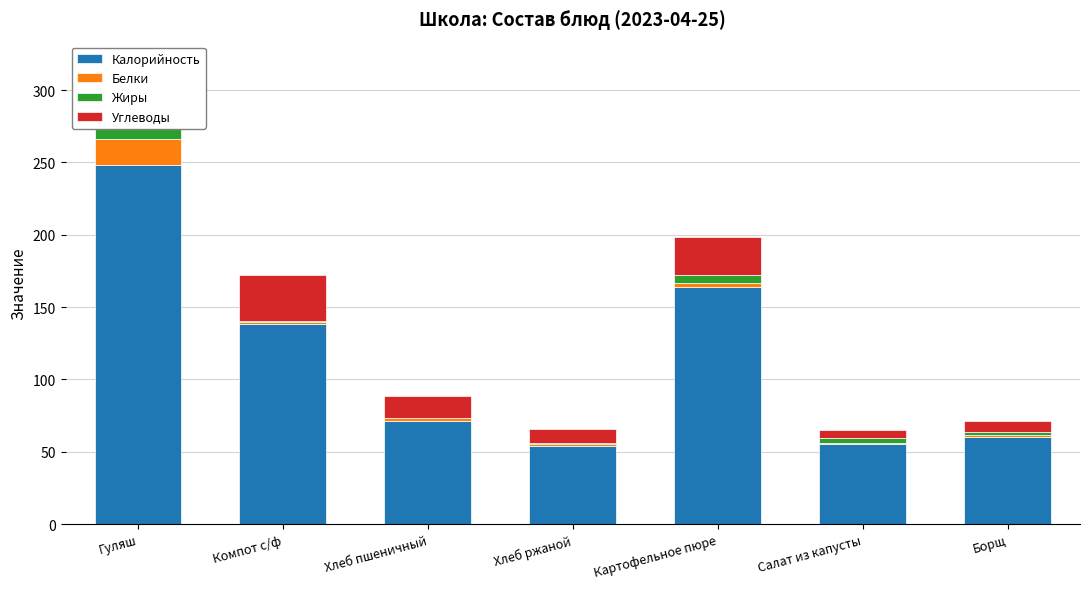

Which series has the largest total across all categories?

Калорийность